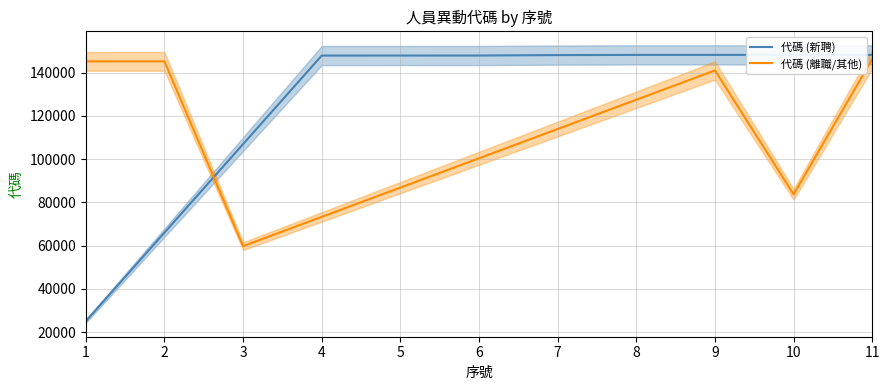

What is the value of the 代碼 (新聘) point at the 2nd from the left?

66016.7